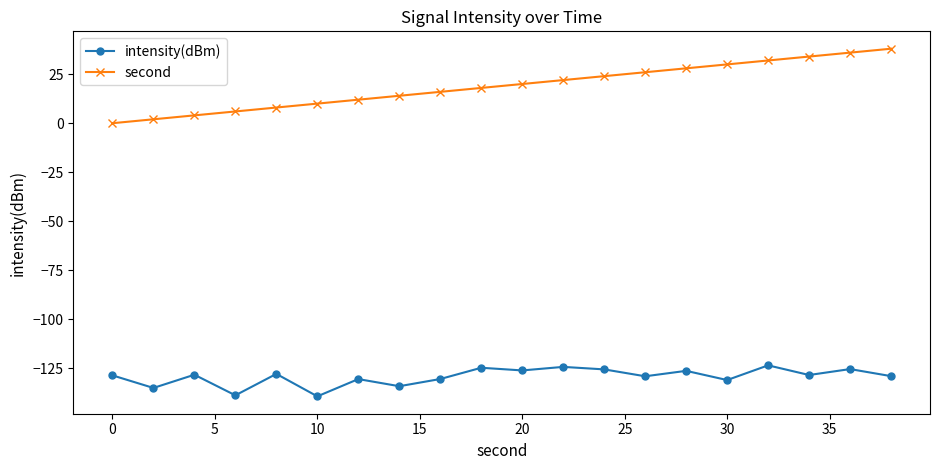

True or false: second has more than 1 points higher than both neighbors.

False